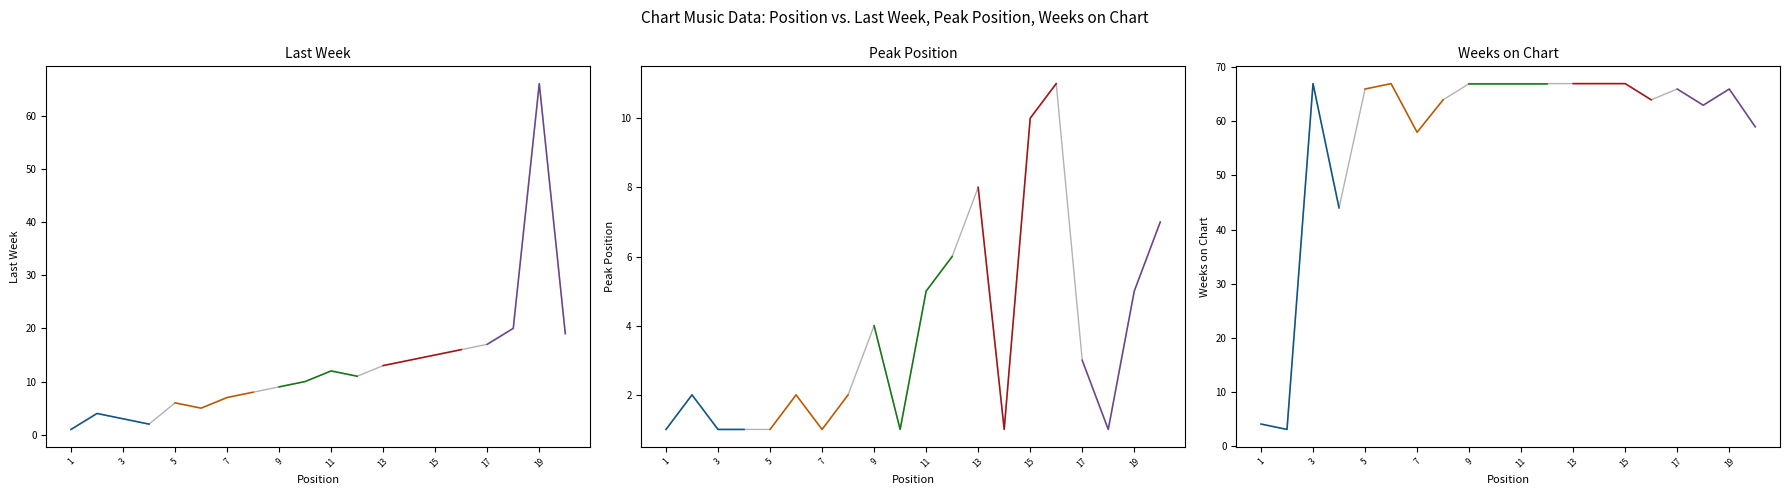

True or false: pos 9-12 and pos 13-16 cross at least once.

False